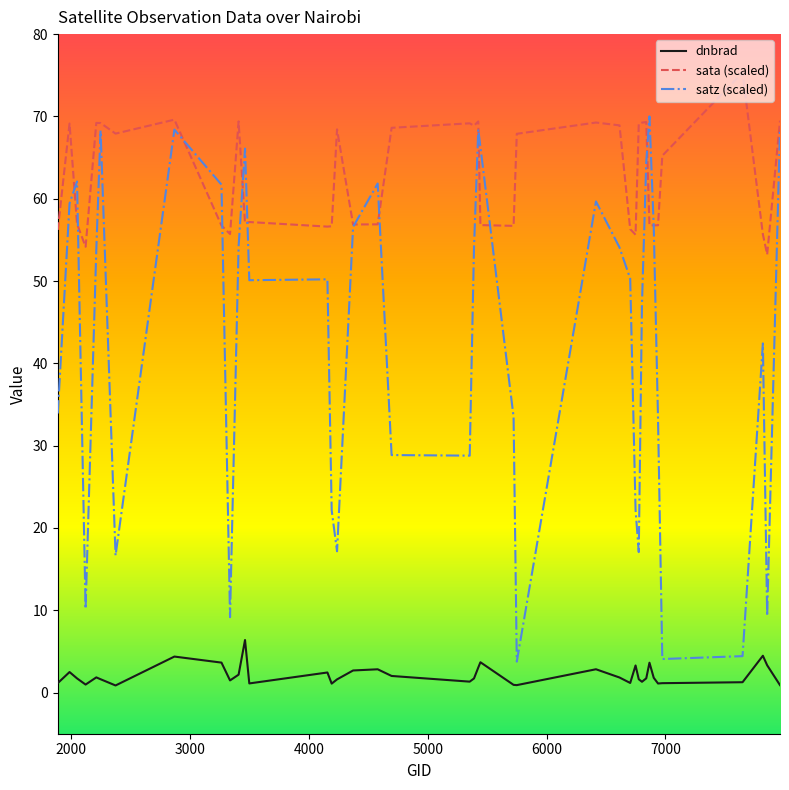

Which series has the largest total across all categories?

sata (scaled)